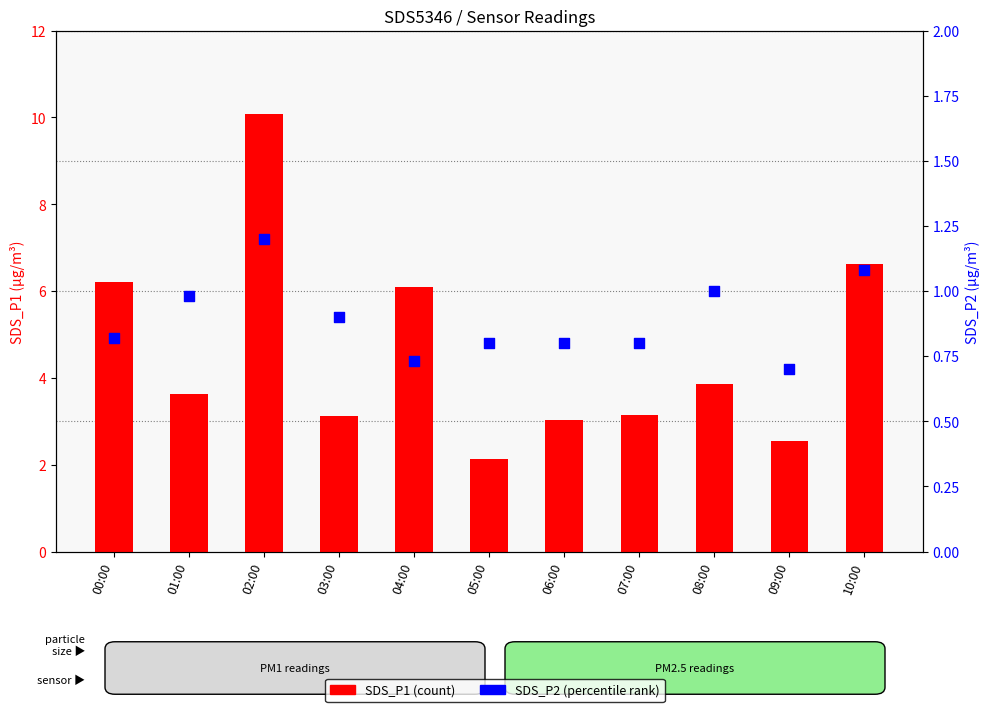

What are all the series names shown in the legend?

SDS_P1 (count), SDS_P2 (percentile)